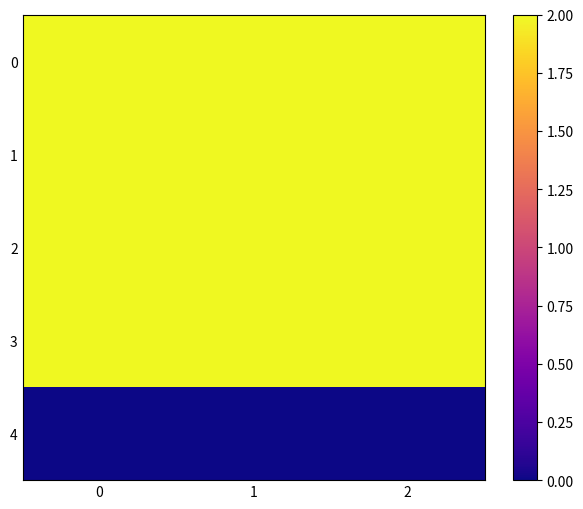

What is the maximum value shown in the chart?

2